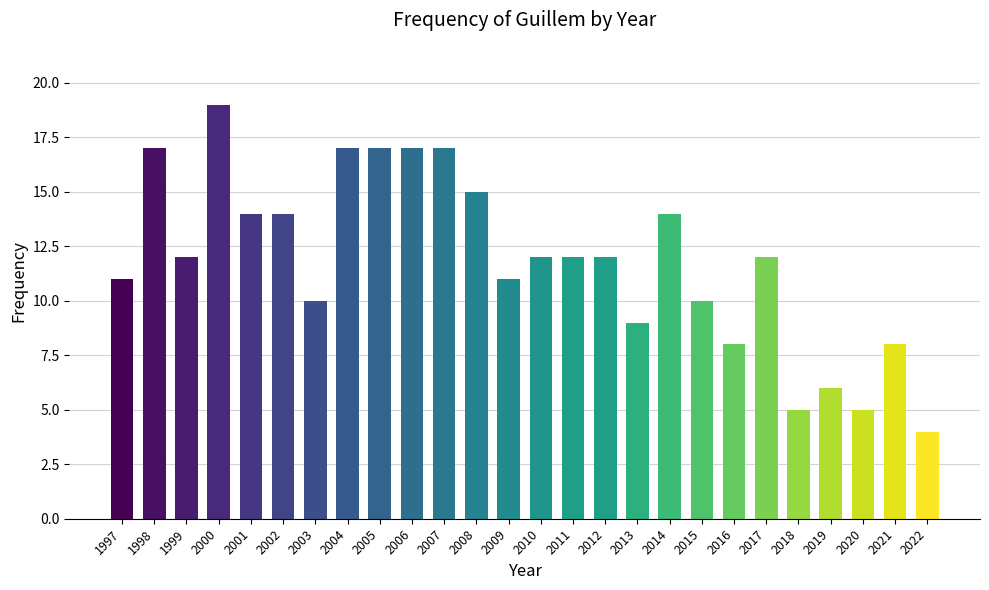

What is the change in value from 2004 to 2009?

-6